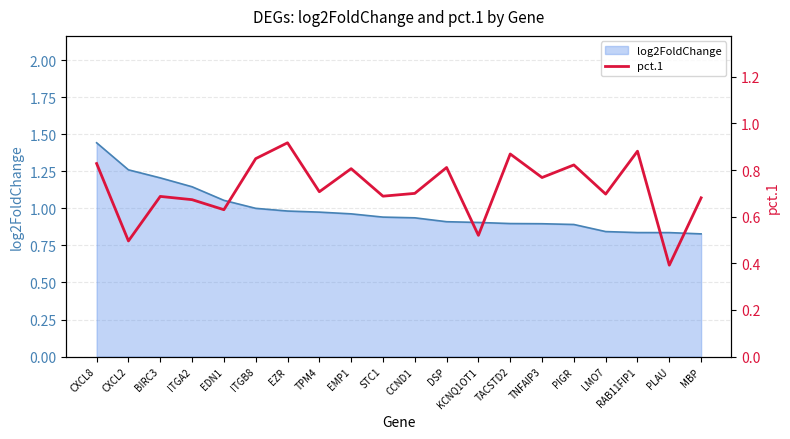

Which category has the highest value in the log2FoldChange series?

CXCL8